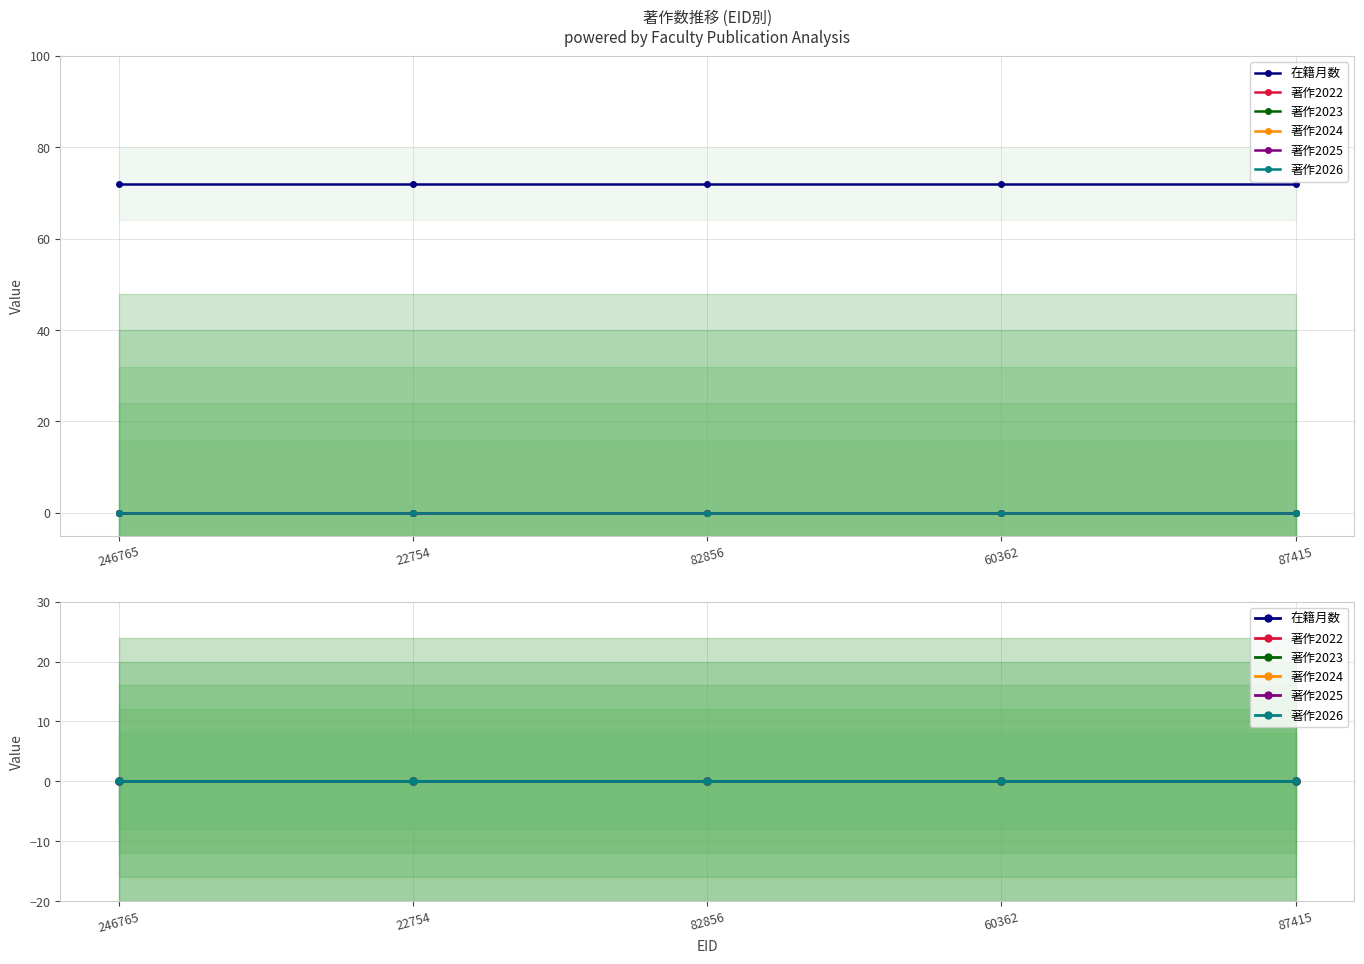

At which label is 在籍月数 closest to 72?

246765